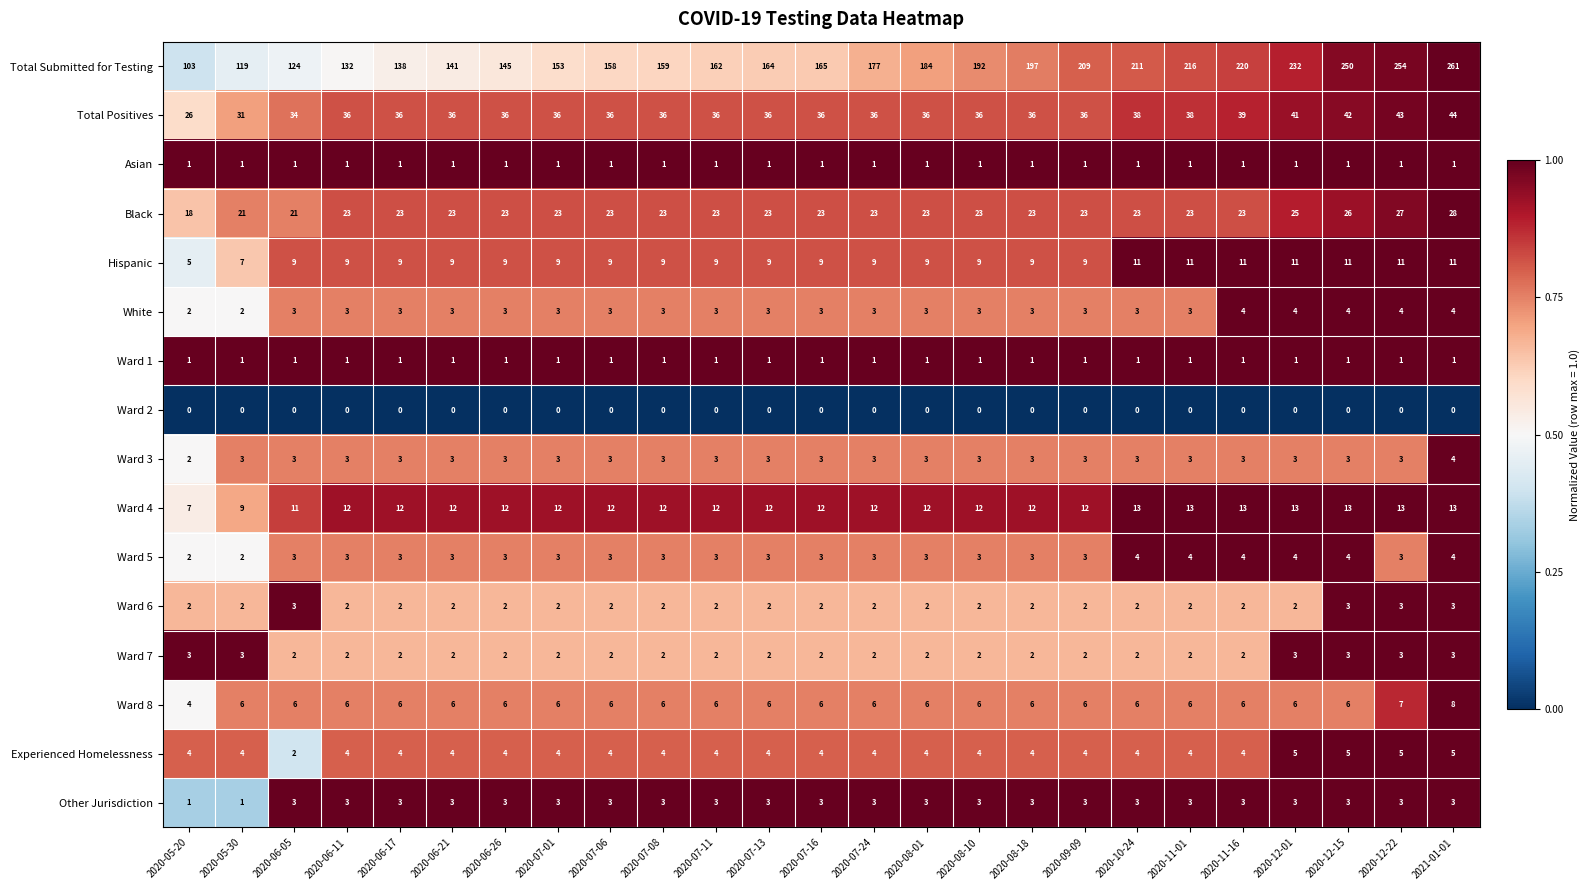

How many categories are shown in the chart?

25